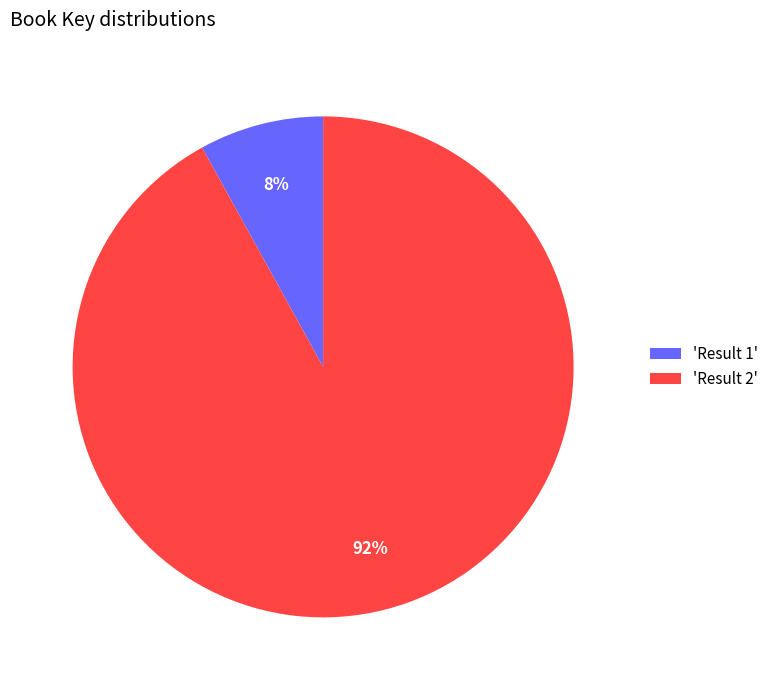

True or false: 'Result 2' accounts for 92% of the total.

True